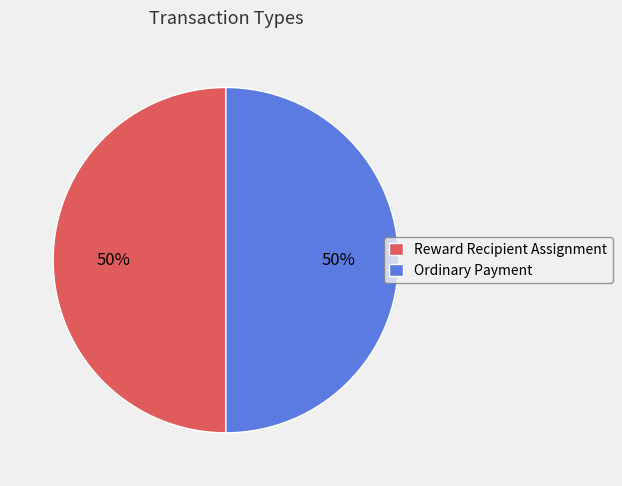

Combined, do Reward Recipient Assignment and Ordinary Payment account for over 50%?

Yes